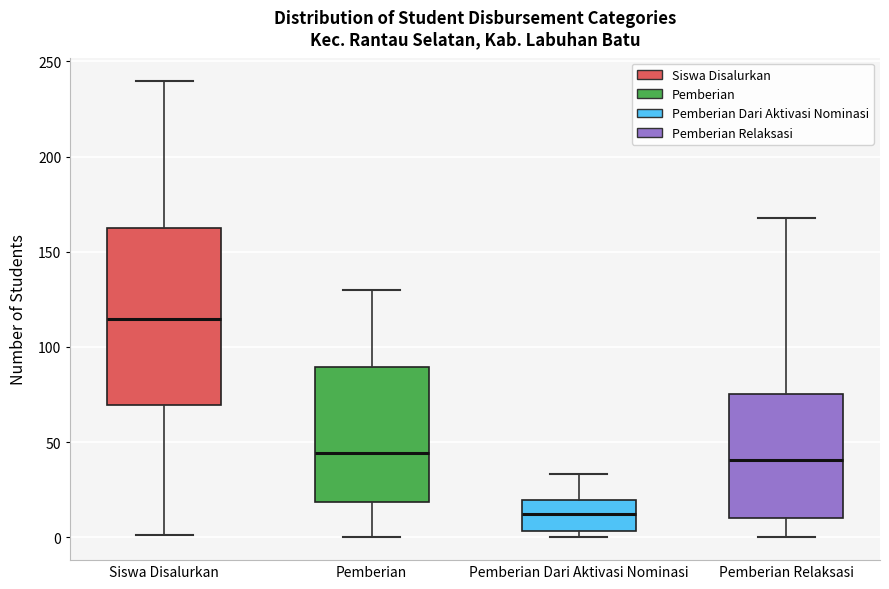

Reading left to right, transcribe this box plot: for each box, give where its median line is, the range the box spans, and where its two whiskers end, as read against the y-axis. The values are not printed on the chart, so give them approximately, as read against the axis.

Siswa Disalurkan: median 115, box 70 to 165, whiskers 0 to 240
Pemberian: median 45, box 20 to 90, whiskers 0 to 130
Pemberian Dari Aktivasi Nominasi: median 15, box 5 to 20, whiskers 0 to 35
Pemberian Relaksasi: median 40, box 10 to 75, whiskers 0 to 170